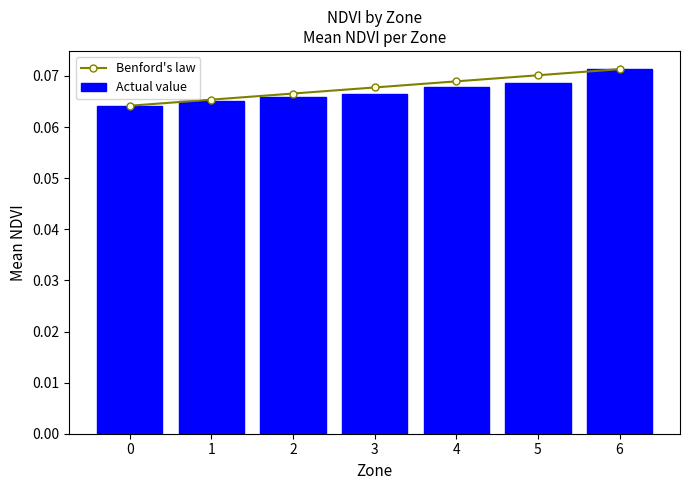

Count the Benford's law values in the range 0 to 1.

7